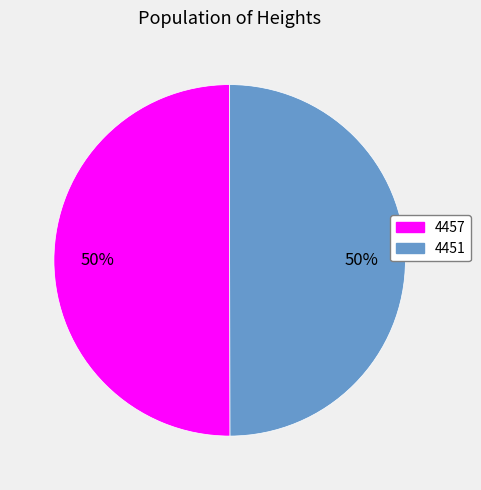

What percentage is the 4451 slice, to the nearest percent?

50%